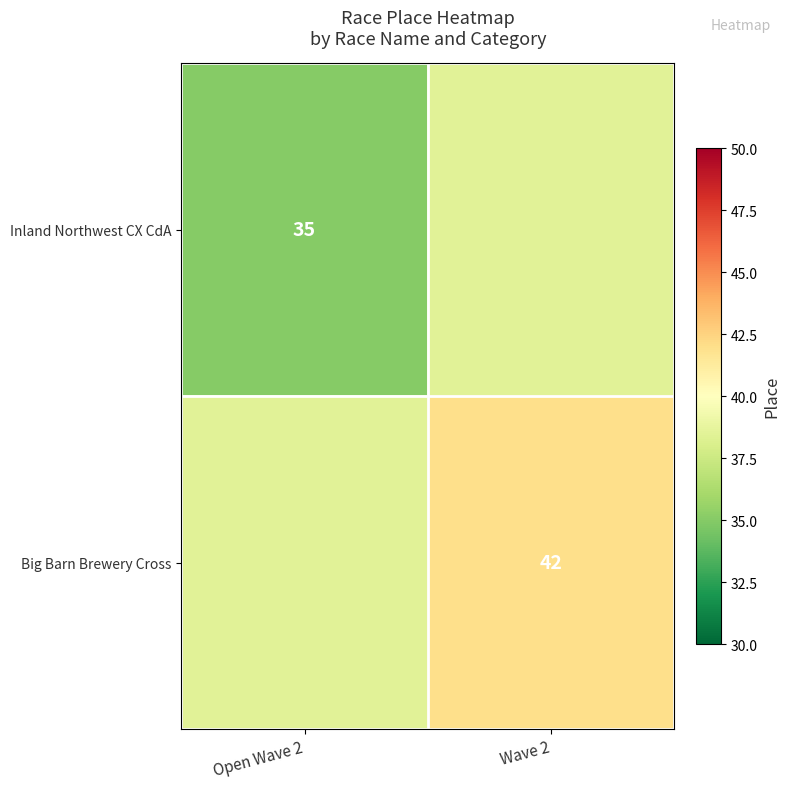

Is it true that Big Barn Brewery Cross equals 42.0 at Wave 2?

True